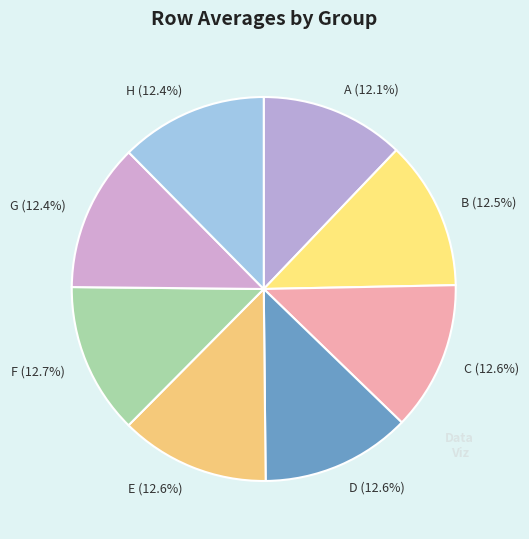

Is there a majority slice in this chart?

No